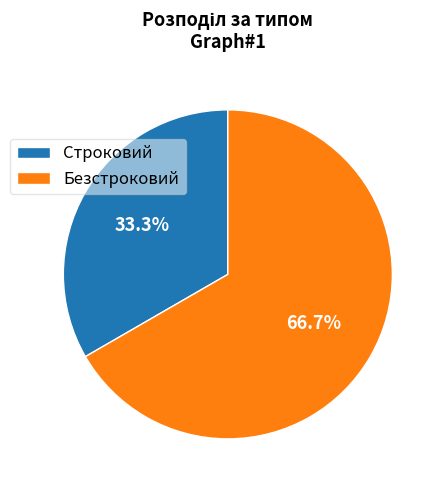

Which category accounts for the majority?

Безстроковий